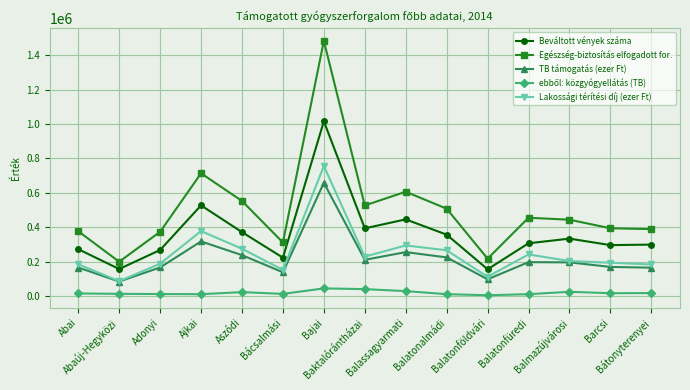

The Lakossági térítési díj (ezer Ft) series shows 185518 at Abai. True or false?

True